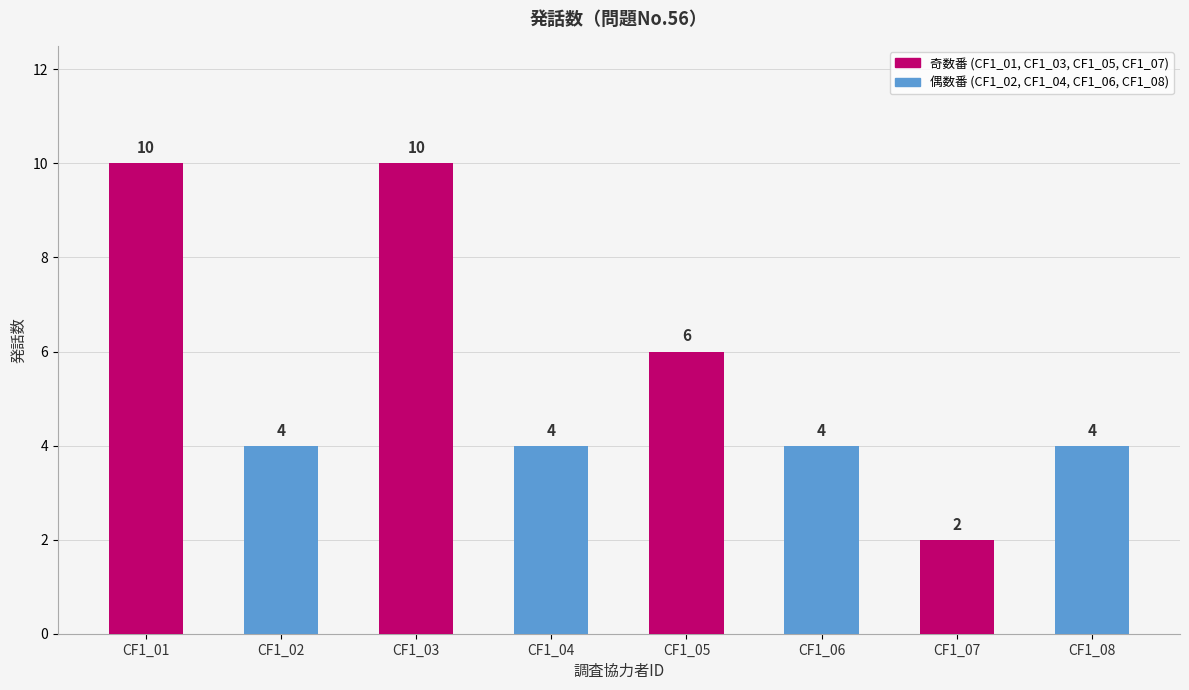

What is the value of the 8th bar from the left?

4